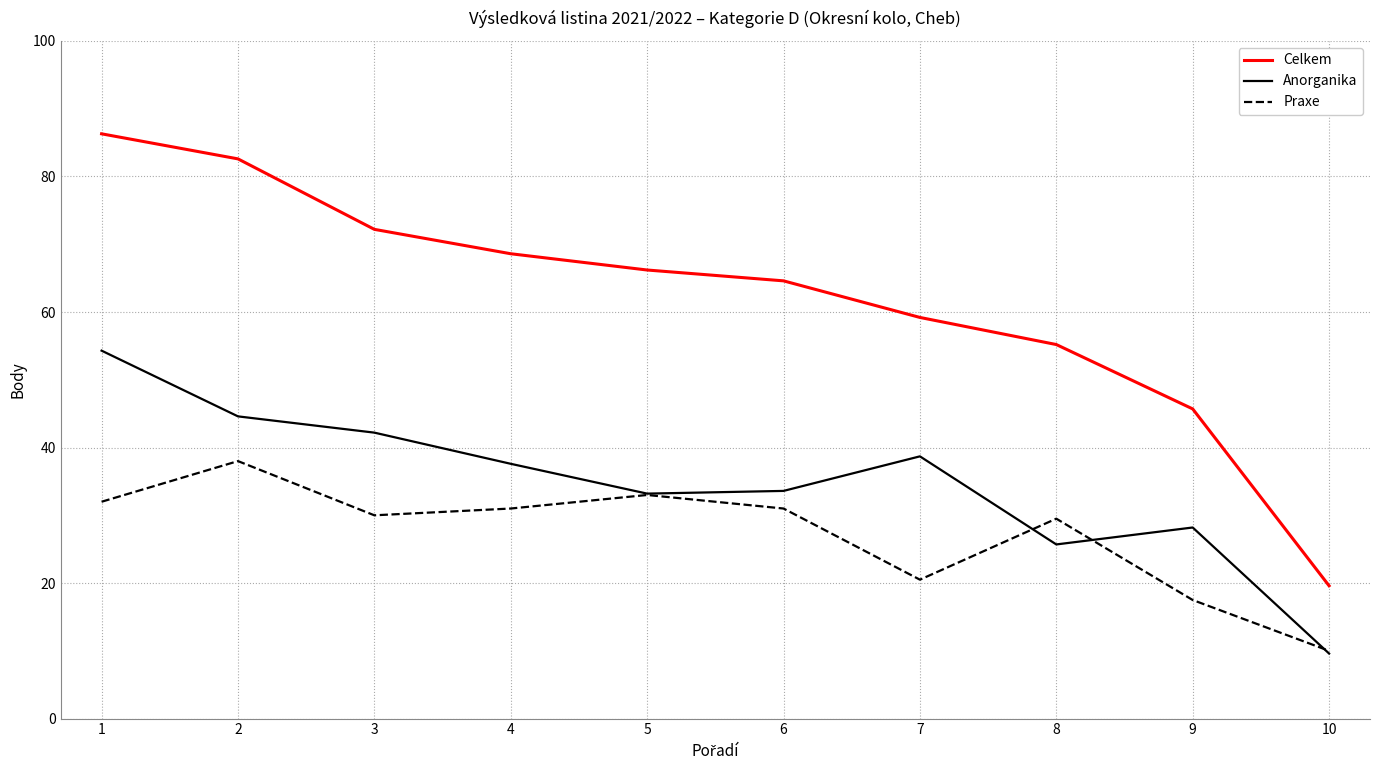

Is it true that Anorganika equals 33.6 at 6?

True